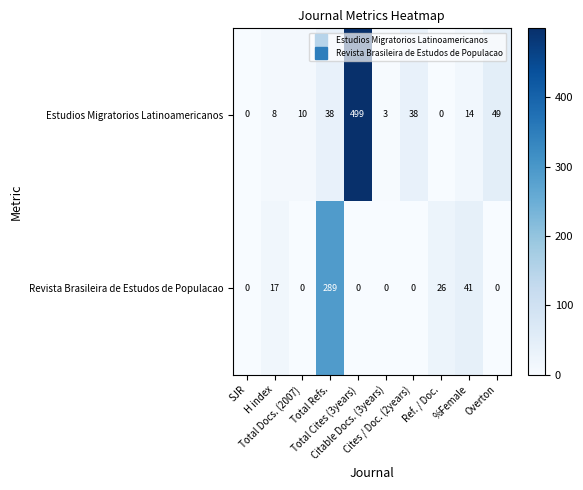

List the series in order of their peak value, lowest first.

Revista Brasileira de Estudos de Populacao, Estudios Migratorios Latinoamericanos